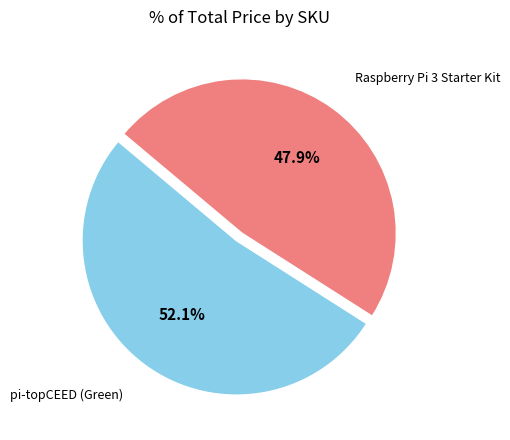

Approximately how many times larger is the value at Raspberry Pi 3 Starter Kit compared to pi-topCEED (Green)?

0.9